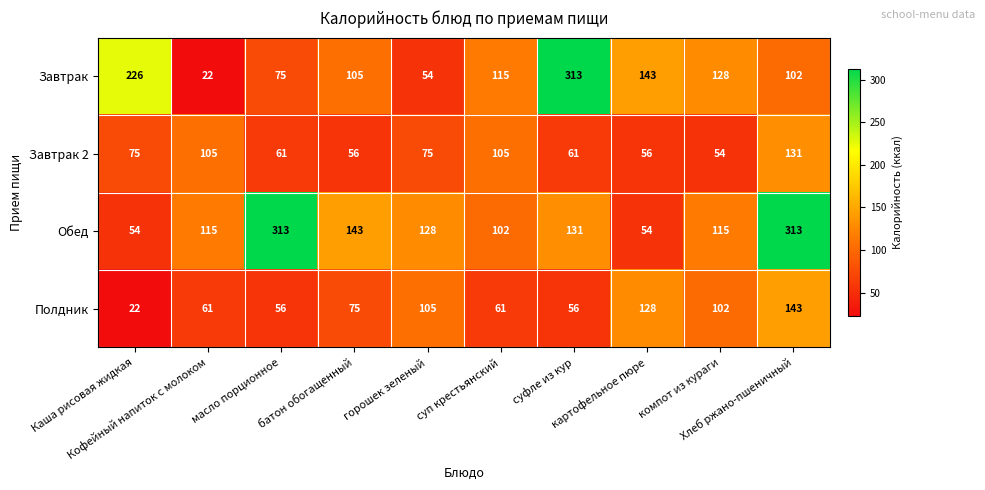

How many distinct data groups are displayed?

4